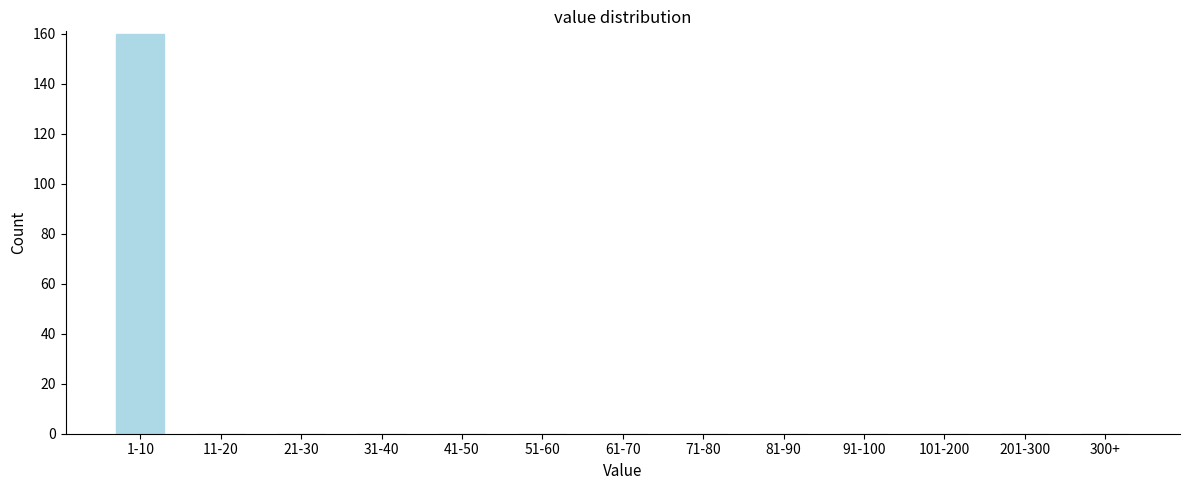

Reading left to right, what are all the values shown in this chart?

1-10=160	11-20=0	21-30=0	31-40=0	41-50=0	51-60=0	61-70=0	71-80=0	81-90=0	91-100=0	101-200=0	201-300=0	300+=0